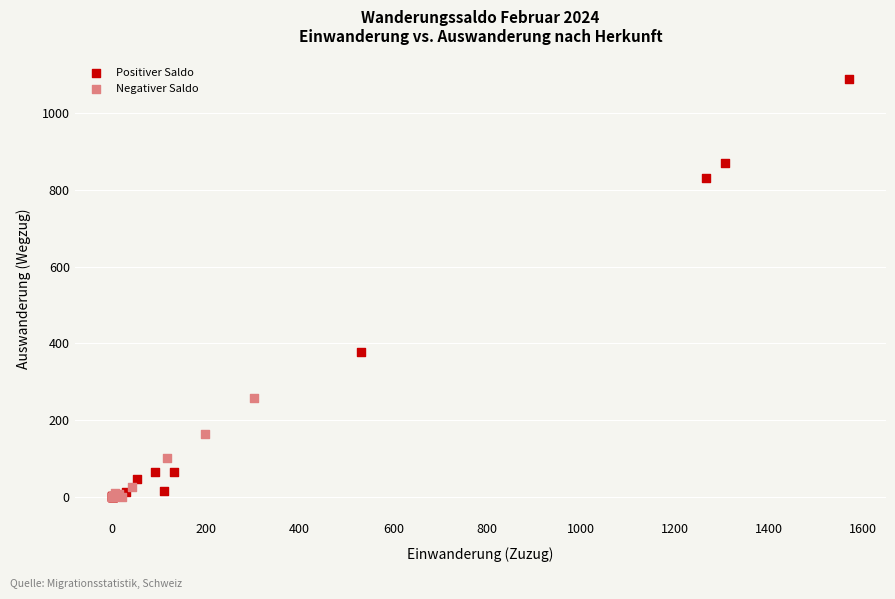

Which series contains the highest Y value?

Positiver Saldo